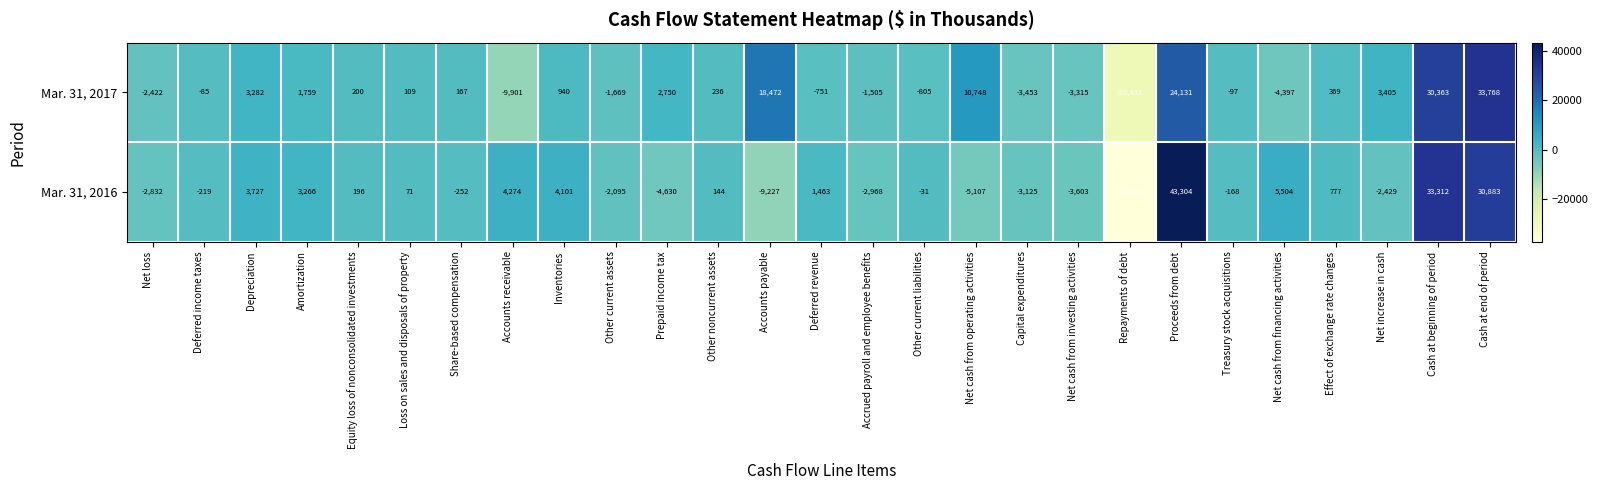

How many values in Mar. 31, 2017 are below zero?

12